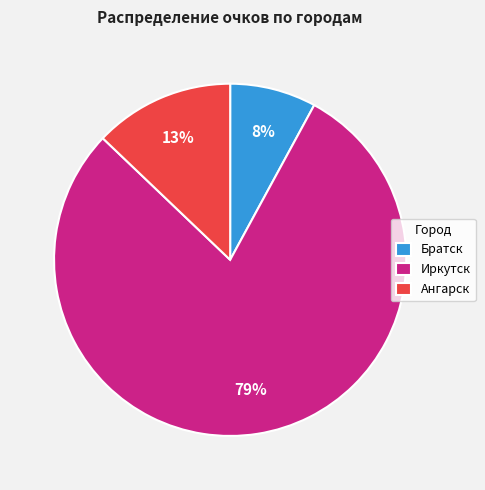

Rank the categories by value from highest to lowest.

Иркутск, Ангарск, Братск